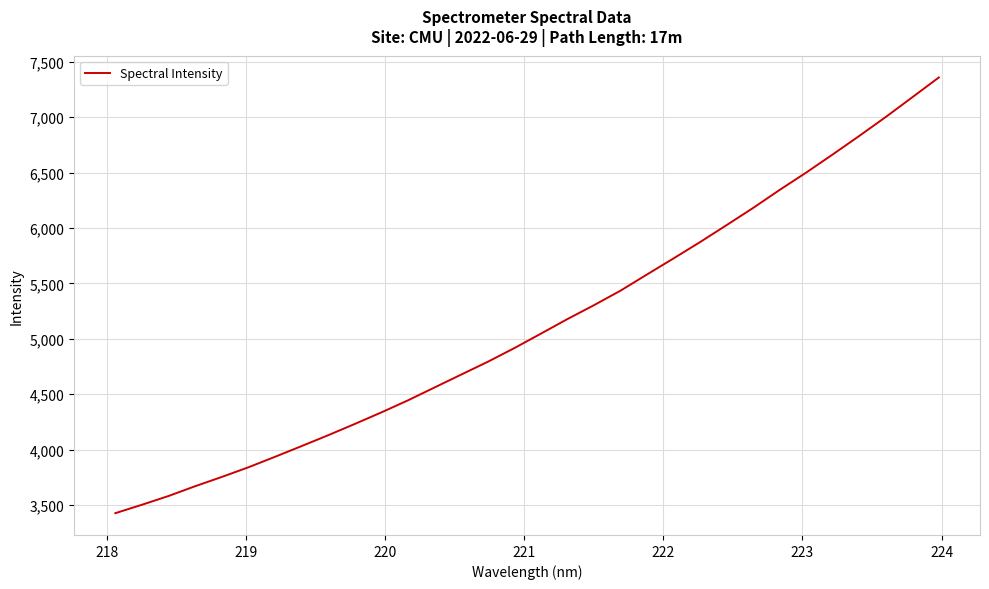

What is the maximum value shown in the chart?

7358.2